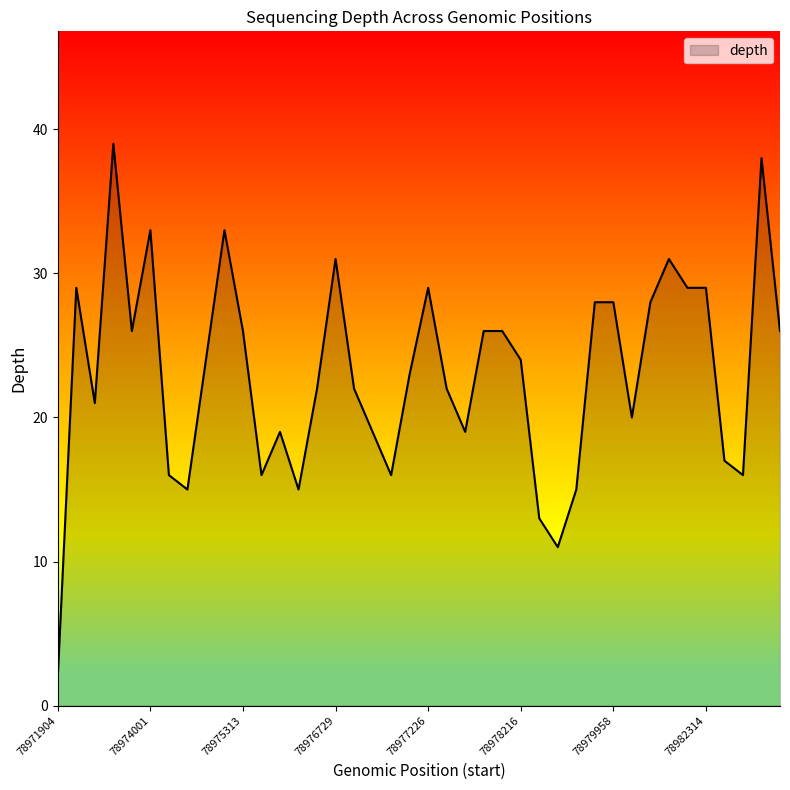

What is the maximum value shown in the chart?

39